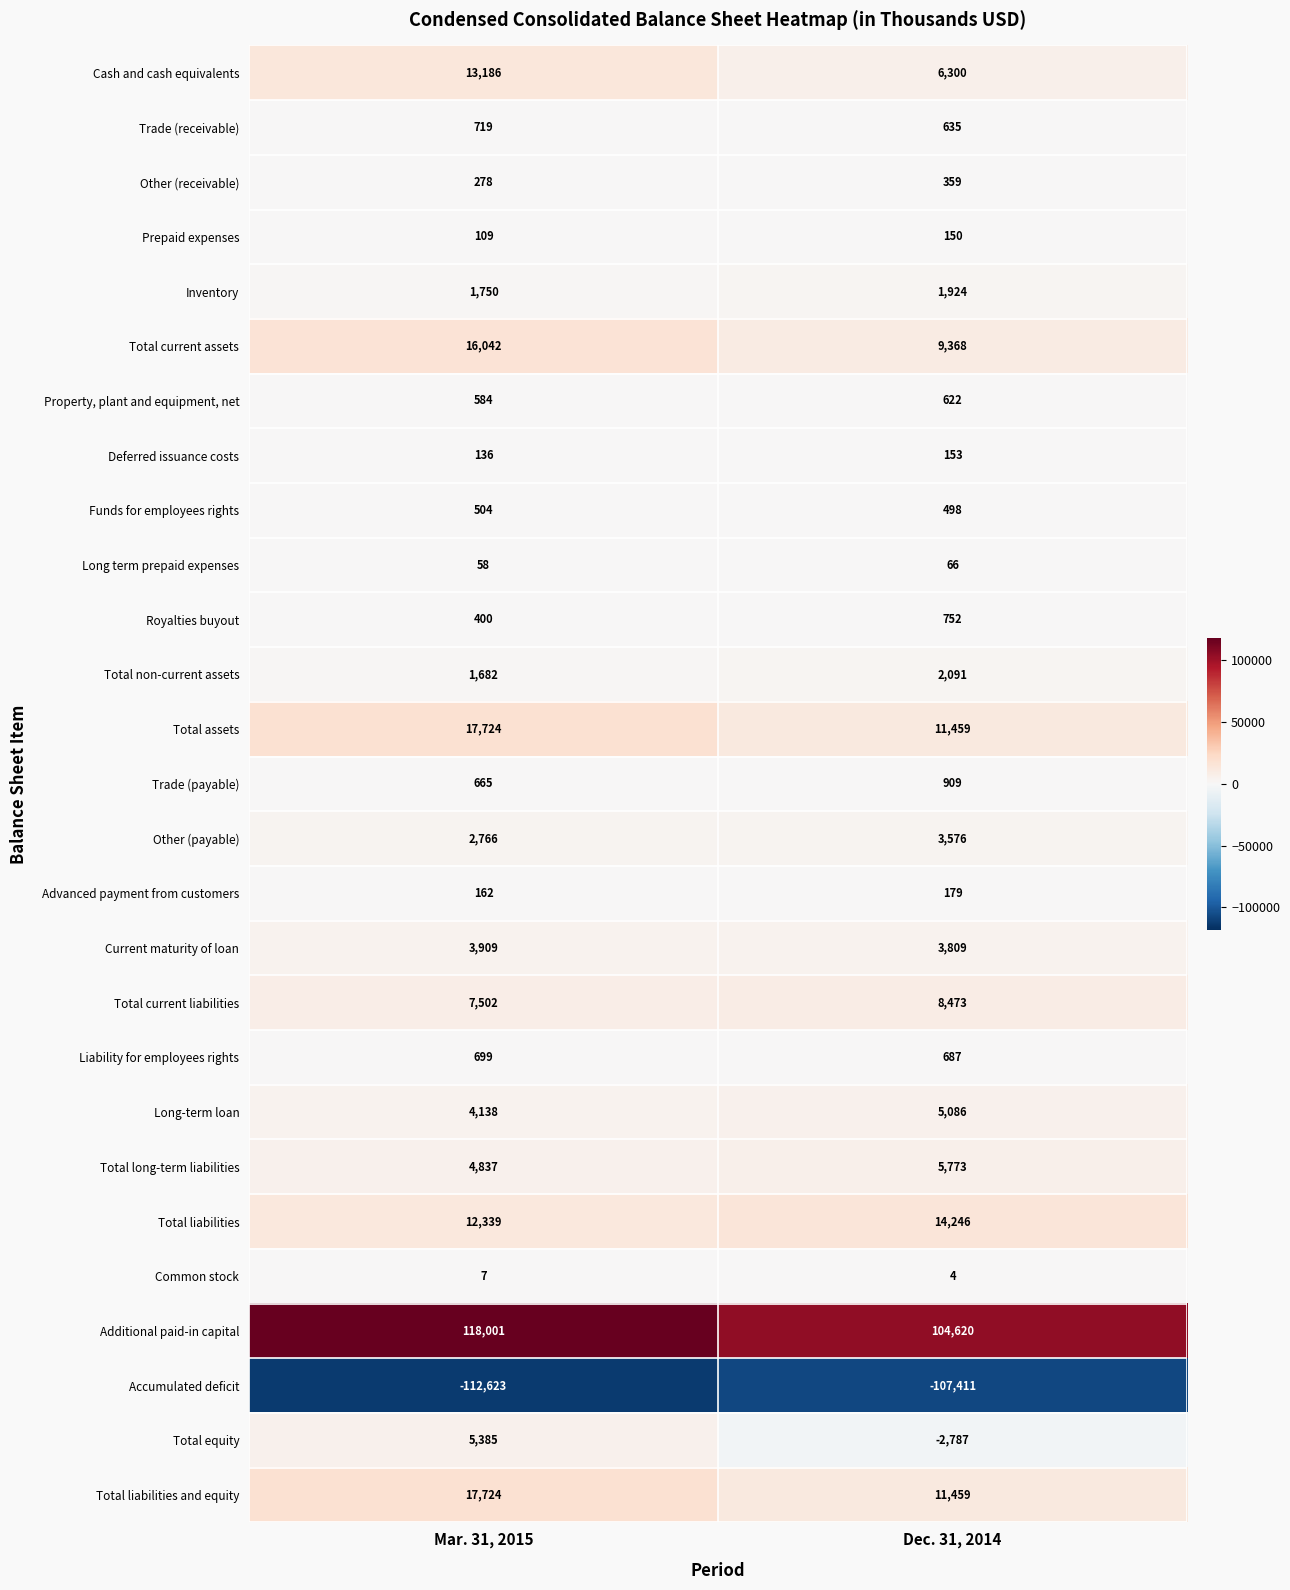

Which series changed the most between Mar. 31, 2015 and Dec. 31, 2014?

Additional paid-in capital